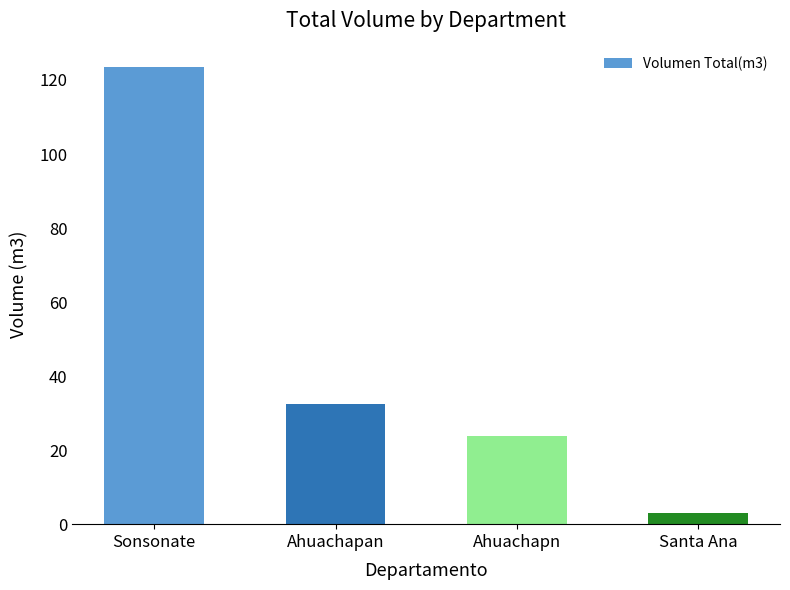

The chart shows a value of 32.4 at Ahuachapan. True or false?

True